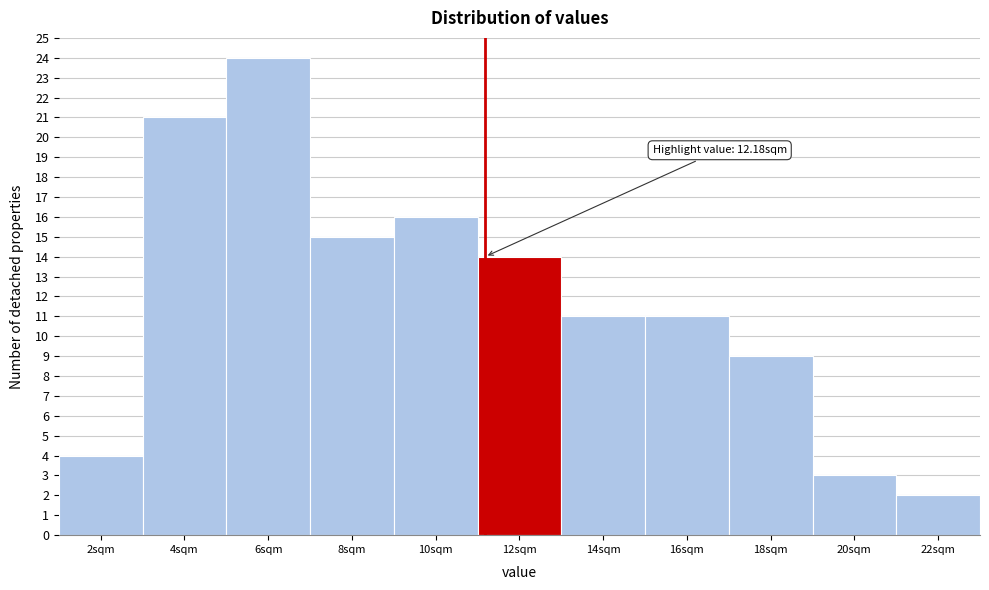

Reading left to right, what are all the values shown in this chart?

2sqm=4	4sqm=21	6sqm=24	8sqm=15	10sqm=16	12sqm=14	14sqm=11	16sqm=11	18sqm=9	20sqm=3	22sqm=2